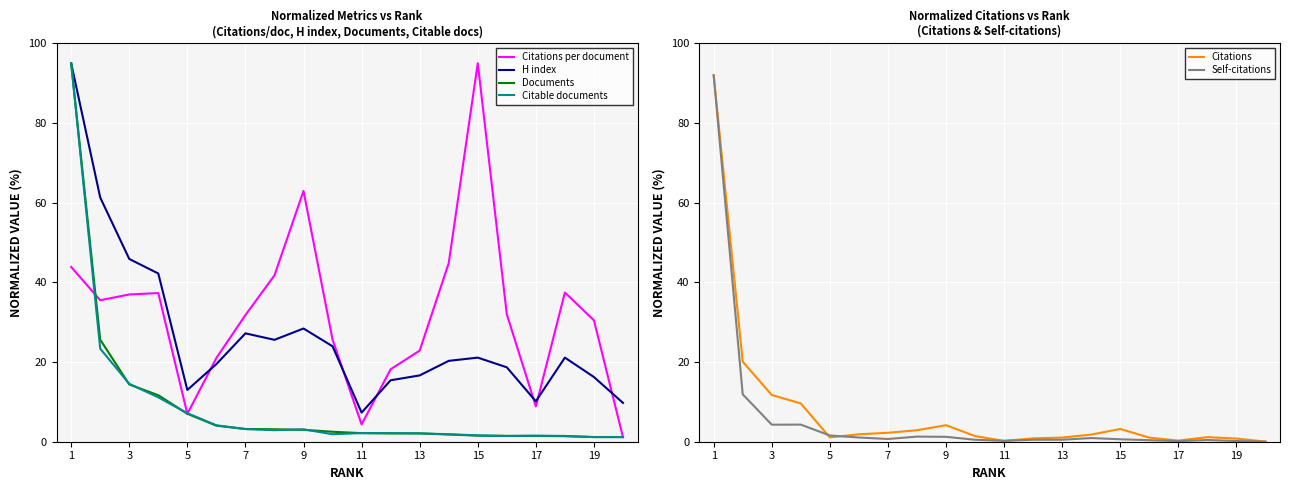

Which series has the largest total across all categories?

Citations per document